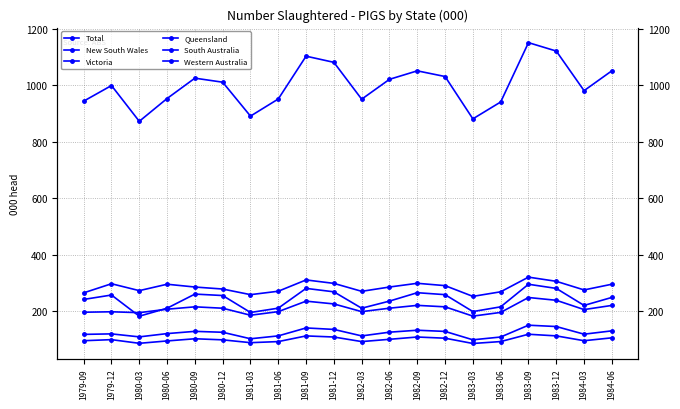

What is the difference between the Total values at 1981-06 and 1980-03?

79.0